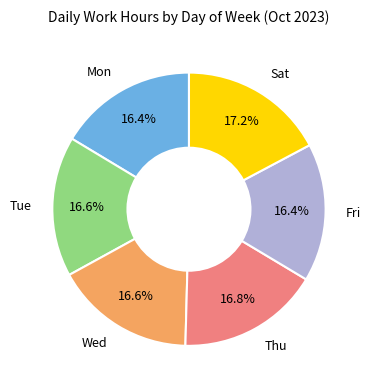

Is there any slice that represents more than half of the pie?

No